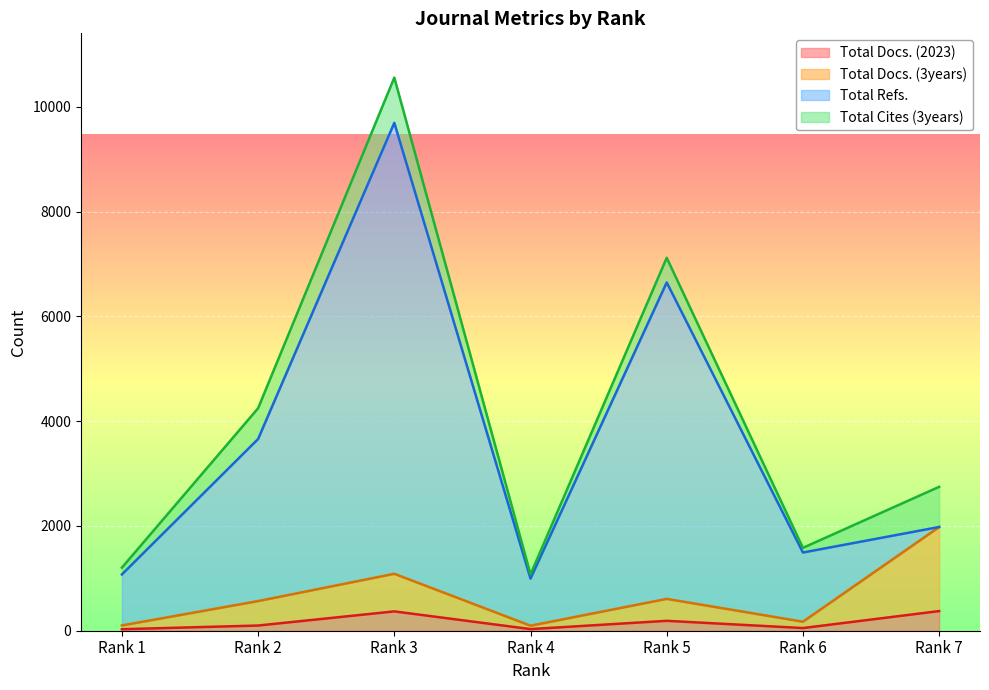

What is the difference between the Total Docs. (2023) values at Rank 6 and Rank 2?

48